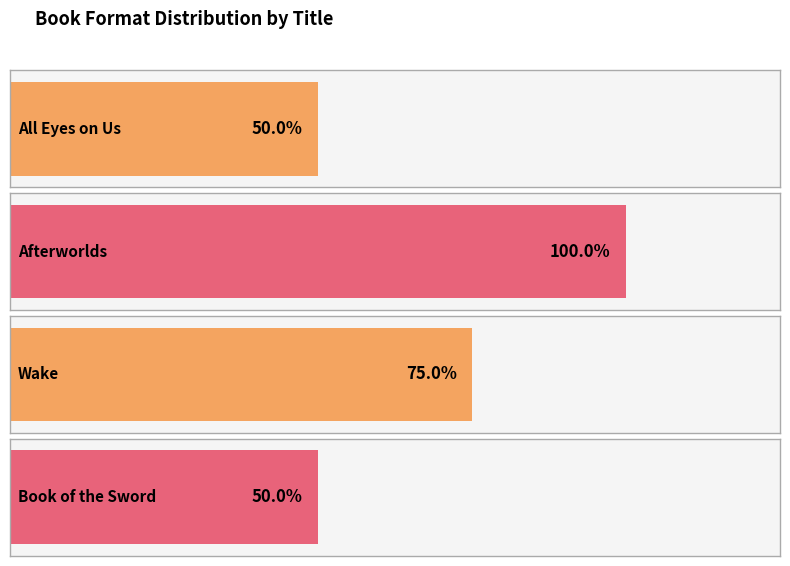

What position from the left is Afterworlds?

2